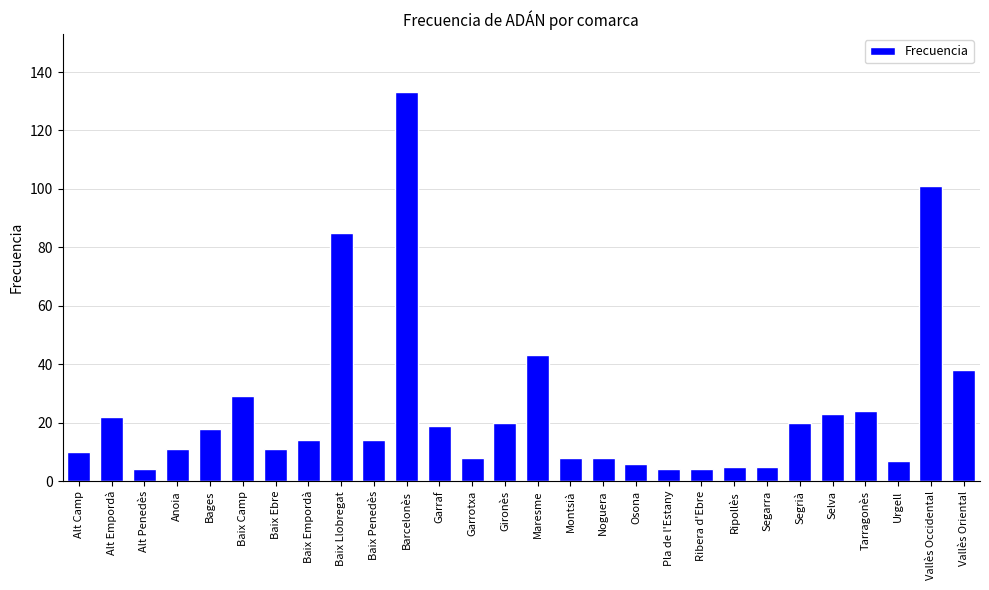

Count the number of categories in the chart.

28